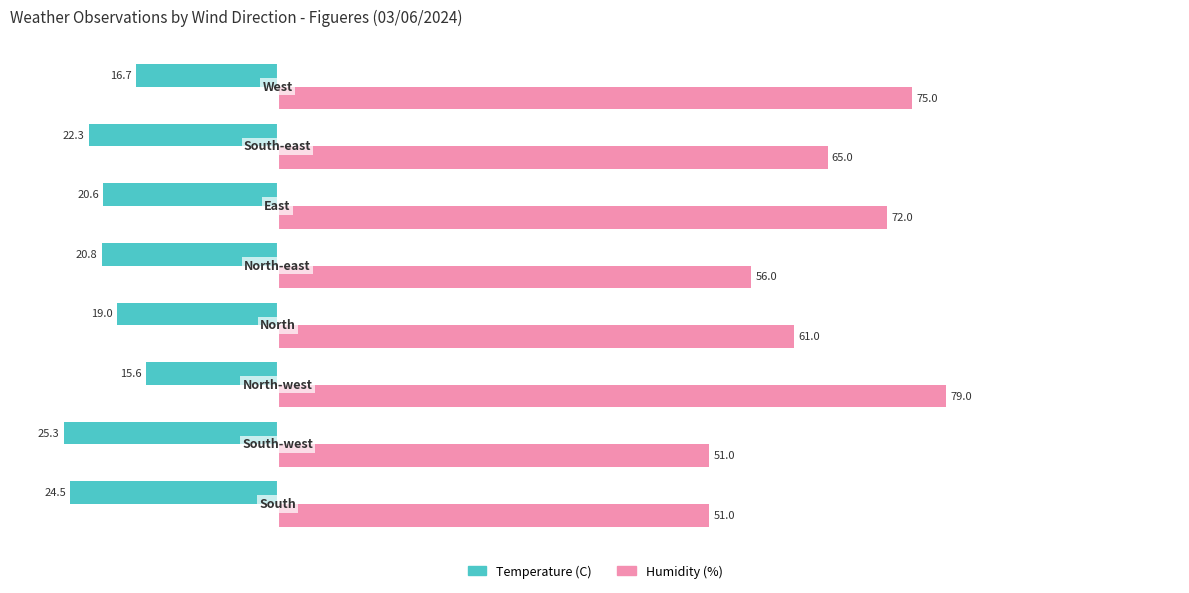

Which series has the widest spread of values?

Humidity (%)